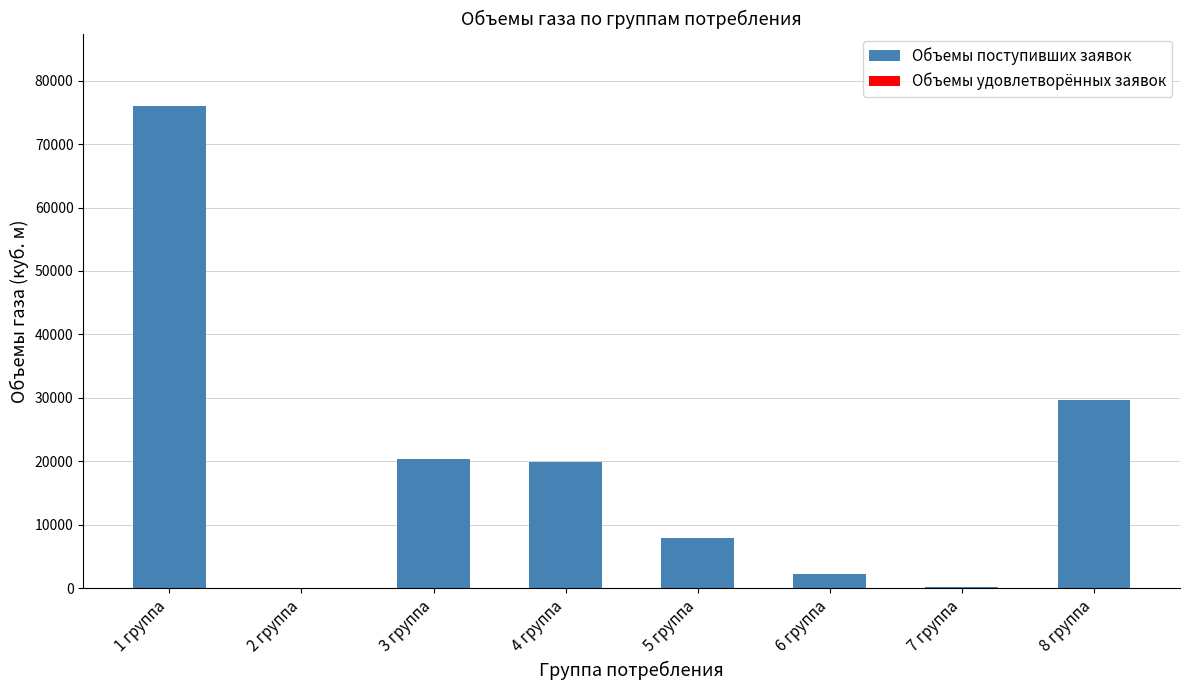

What is the greatest value displayed?

76000.0